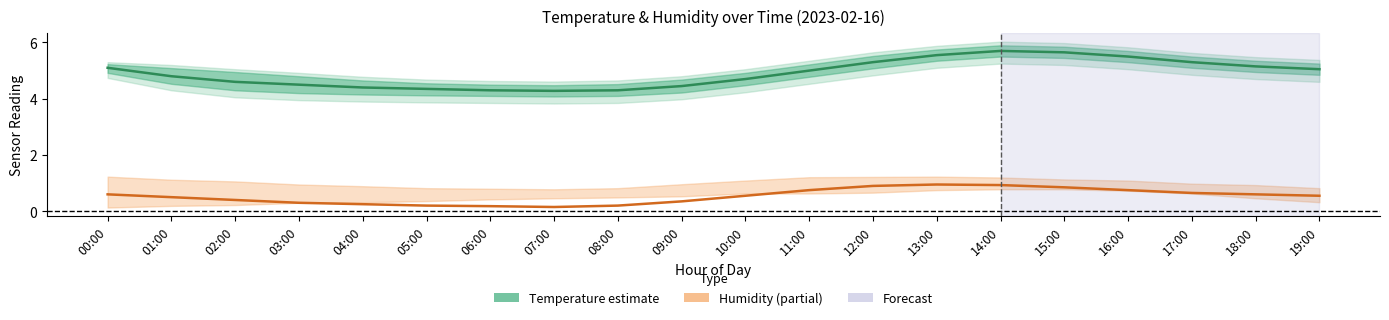

Which series has the largest total across all categories?

Temperature